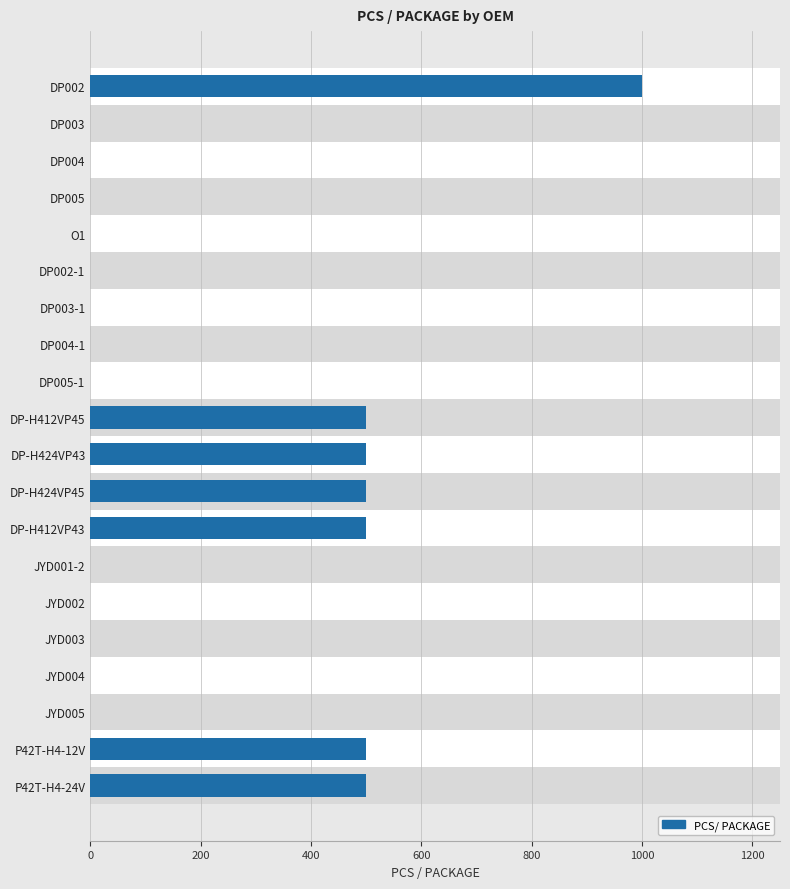

How many values are above zero?

7